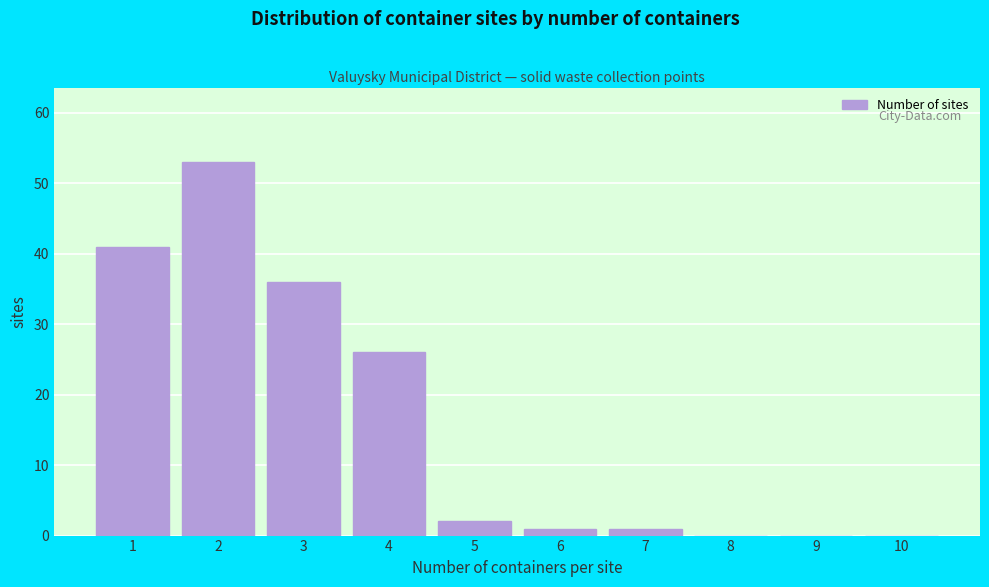

Reading left to right, what are all the values shown in this chart?

1=41	2=53	3=36	4=26	5=2	6=1	7=1	8=0	9=0	10=0